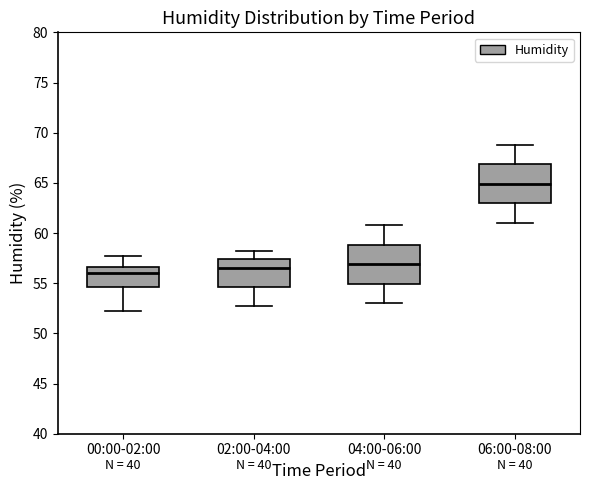

Which box's median line is the highest?

06:00-08:00